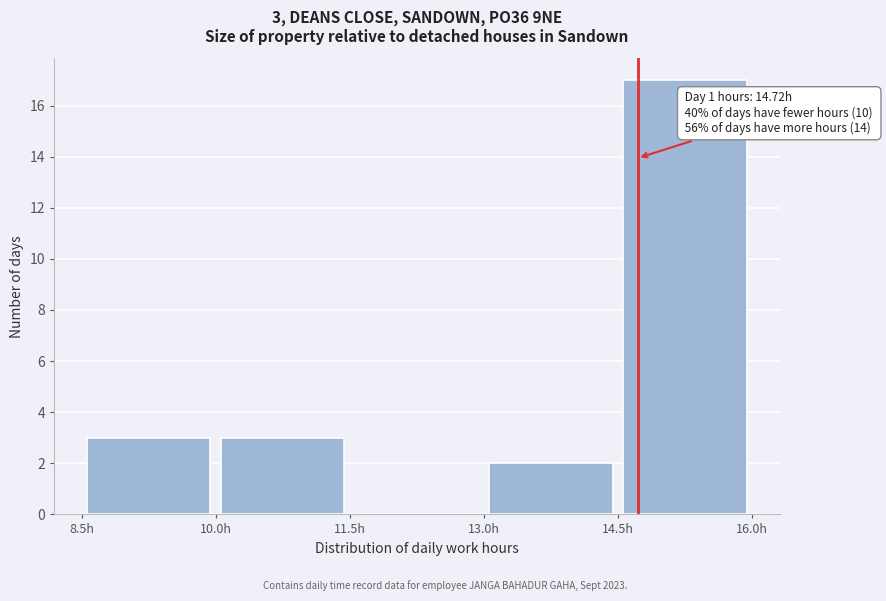

Which range on the x-axis has the tallest bar?

14.5 to 16.0